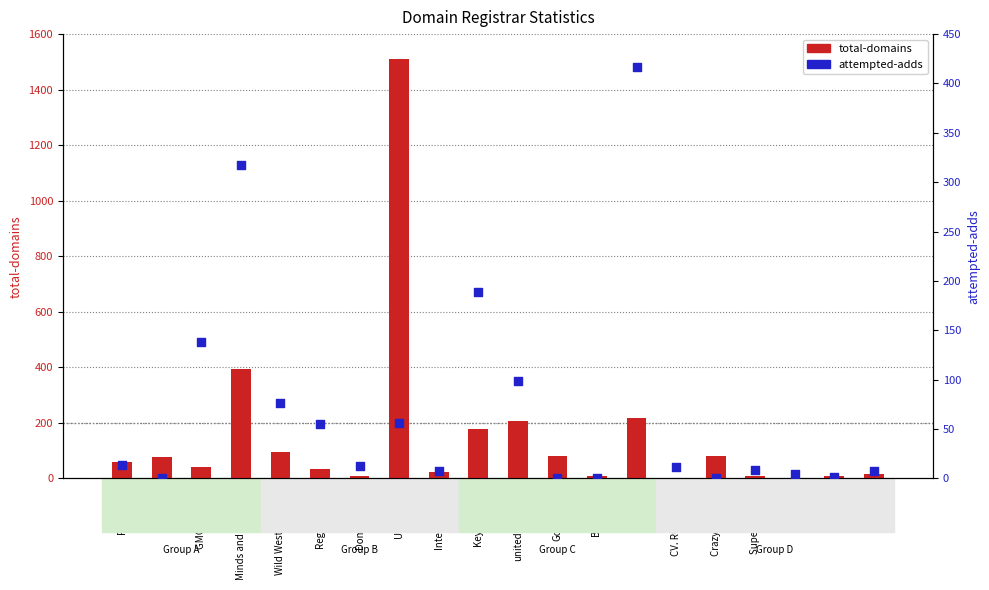

Which series reaches the minimum Y coordinate?

attempted-adds